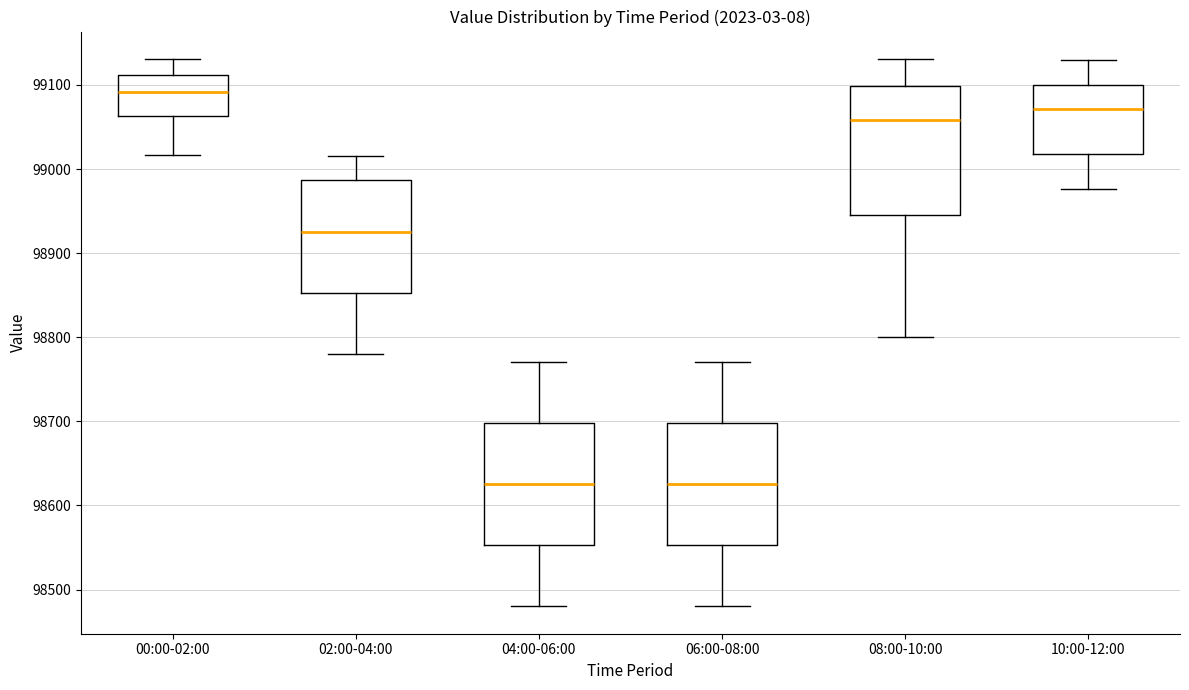

Where is the lower edge of the box for 00:00-02:00 on the y-axis? The values are not printed on the chart, so give them approximately, as read against the axis.

99060